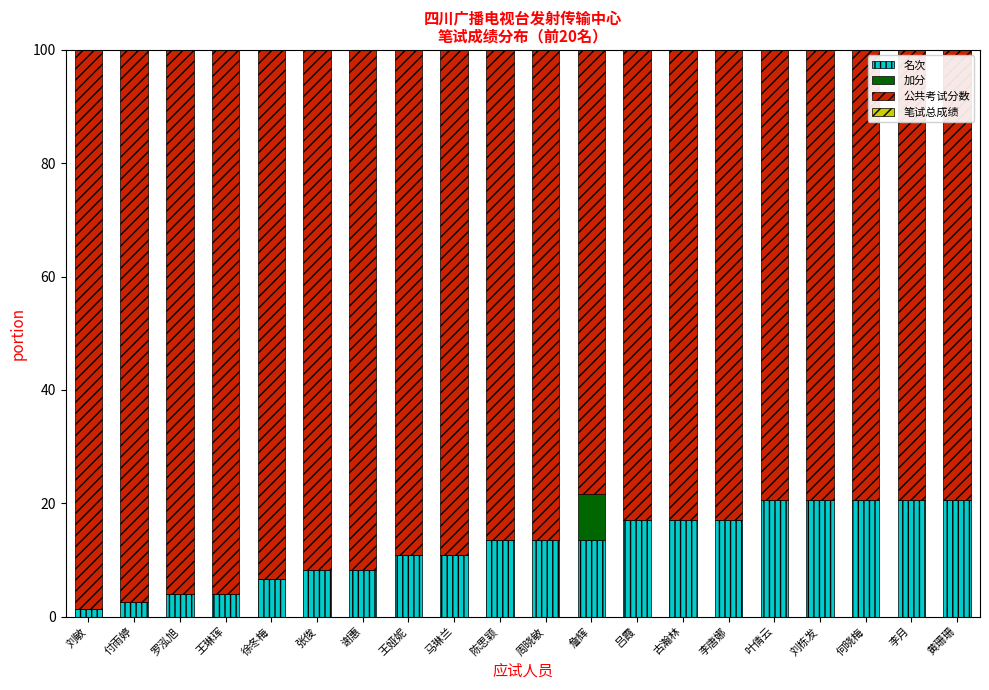

What is the sum of all 名次 values?

251.2